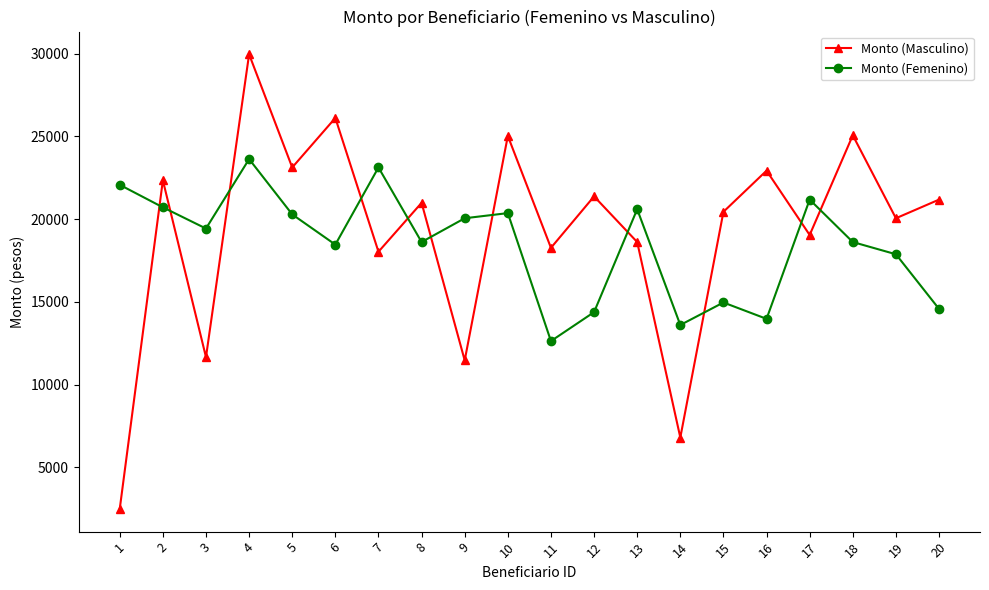

True or false: Monto (Femenino) and Monto (Masculino) intersect in this chart.

True